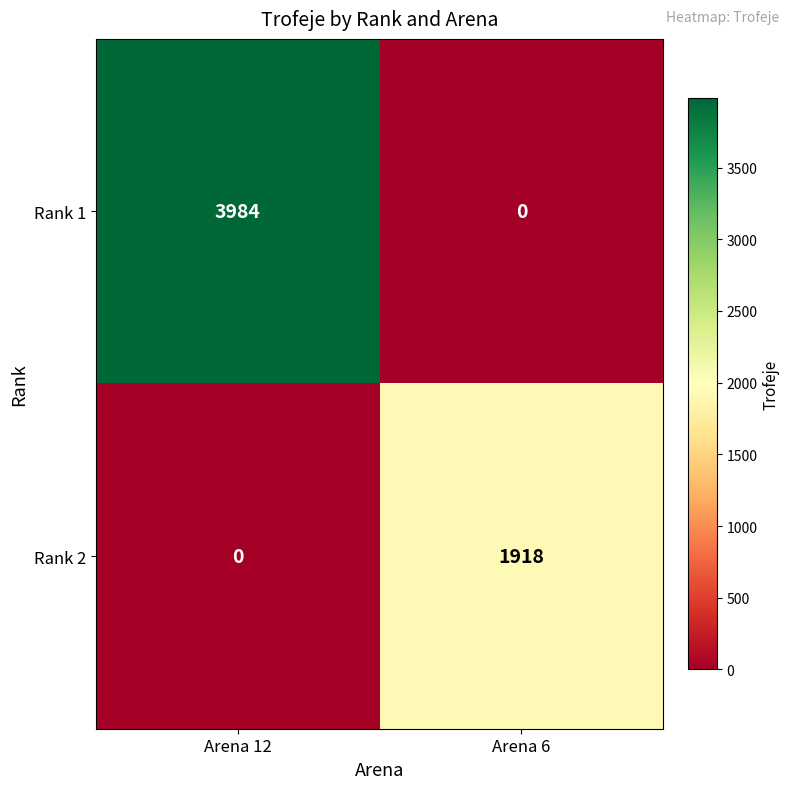

What is the greatest value displayed?

3984